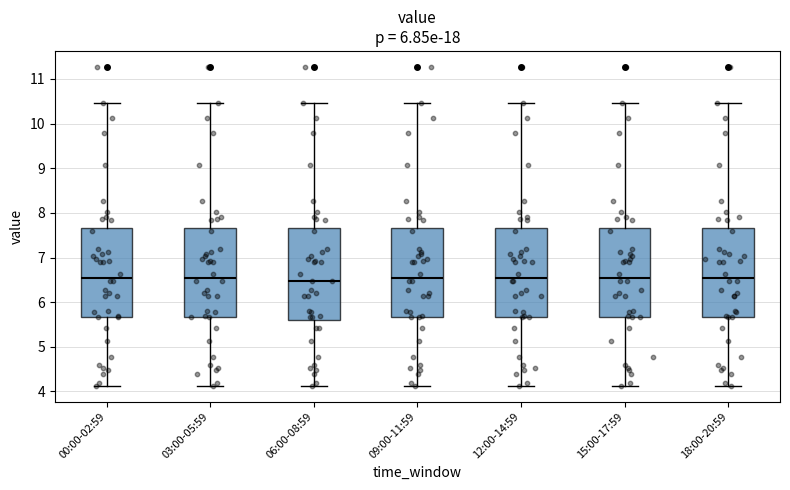

Reading left to right, transcribe this box plot: for each box, give where its median line is, the range the box spans, and where its two whiskers end, as read against the y-axis. The values are not printed on the chart, so give them approximately, as read against the axis.

00:00-02:59: median 6.6, box 5.7 to 7.7, whiskers 4.1 to 10.5
03:00-05:59: median 6.6, box 5.7 to 7.7, whiskers 4.1 to 10.5
06:00-08:59: median 6.5, box 5.6 to 7.7, whiskers 4.1 to 10.5
09:00-11:59: median 6.6, box 5.7 to 7.7, whiskers 4.1 to 10.5
12:00-14:59: median 6.6, box 5.7 to 7.7, whiskers 4.1 to 10.5
15:00-17:59: median 6.6, box 5.7 to 7.7, whiskers 4.1 to 10.5
18:00-20:59: median 6.6, box 5.7 to 7.7, whiskers 4.1 to 10.5